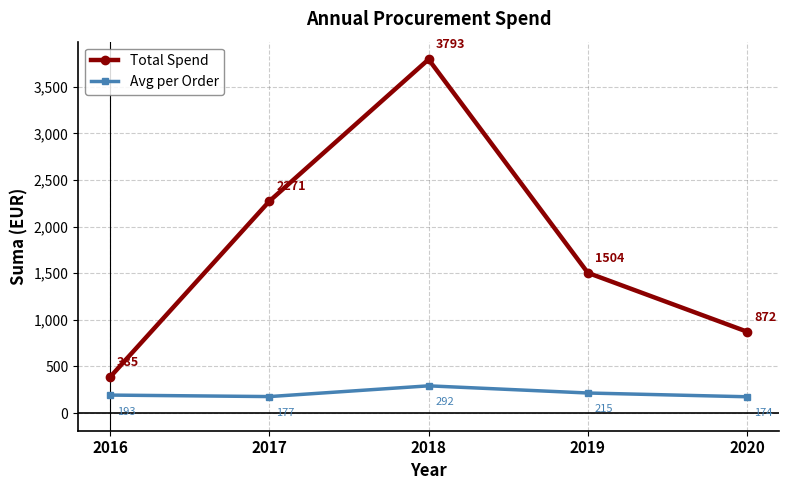

What is the value of the Avg per Order point at the 1st from the left?

192.6